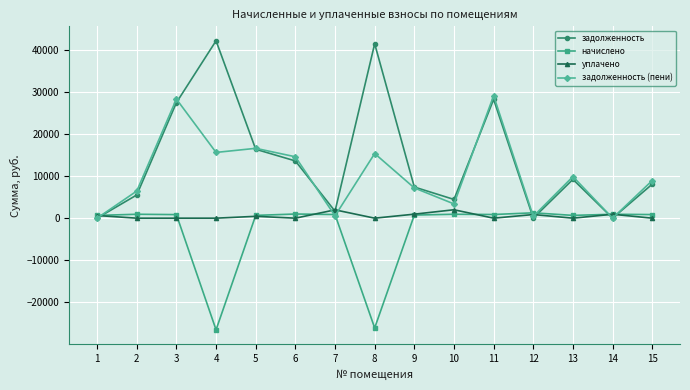

True or false: задолженность has a value of 25459.0 at 4.

False